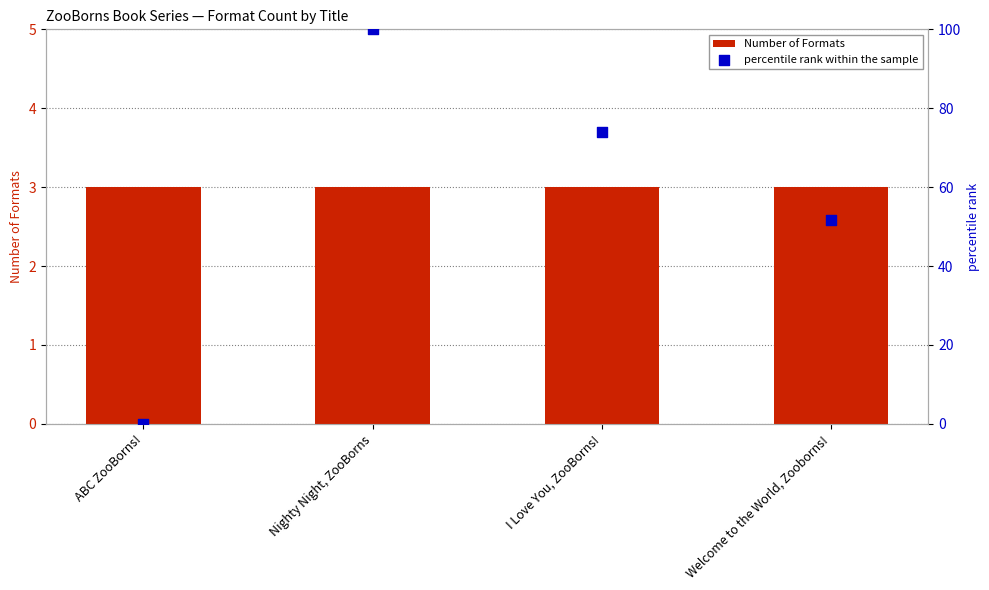

What are all the series names shown in the legend?

Number of Formats, percentile rank within the sample